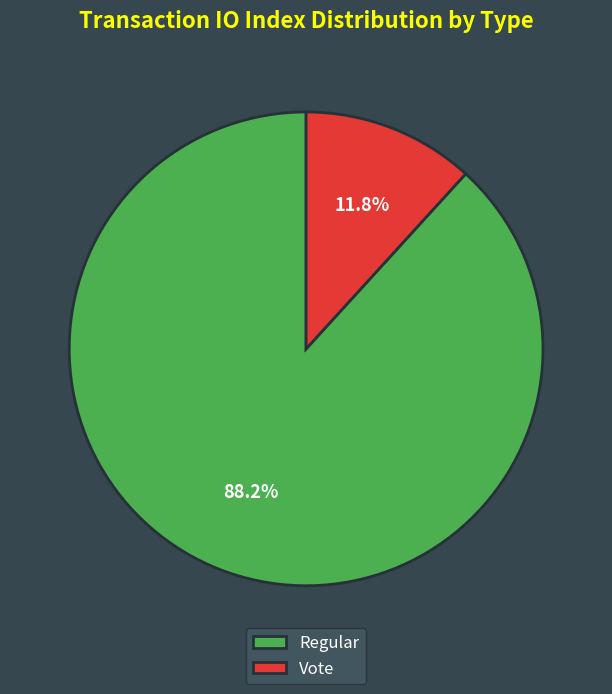

To the nearest percent, what is the average slice percentage?

50%